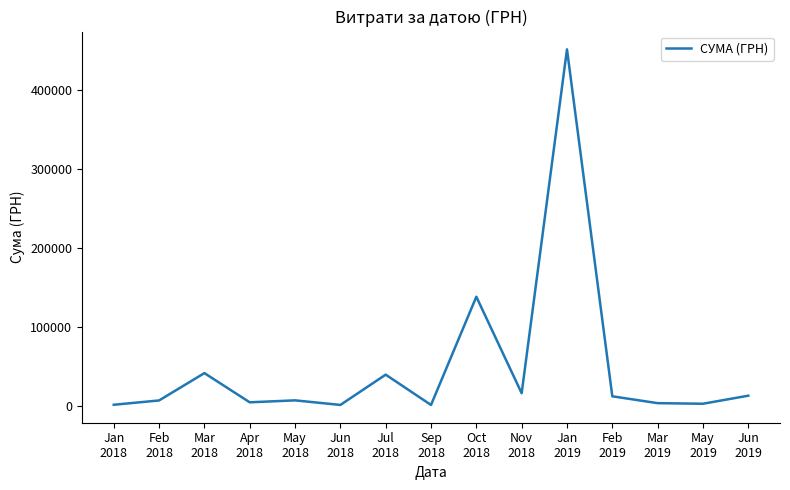

What is the greatest value displayed?

451207.4